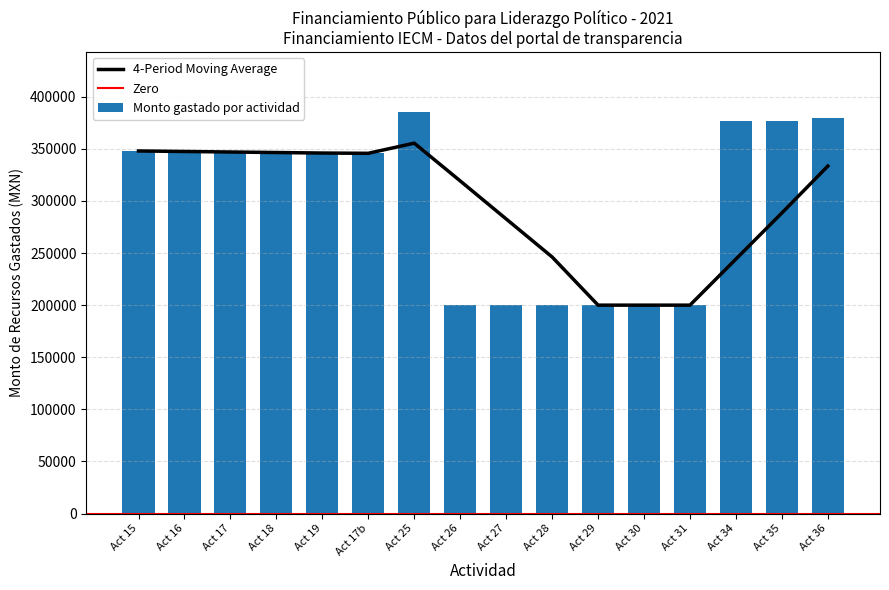

What is the average value of the Monto gastado por actividad series?

299811.4